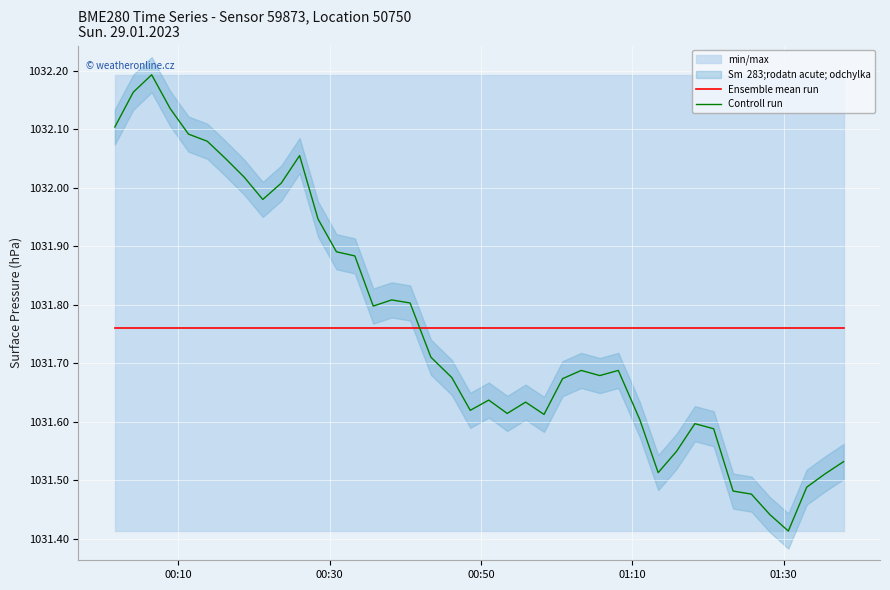

Reading left to right, what are all the values shown in this chart?

Ensemble mean run: 1031.8	1031.8	1031.8	1031.8	1031.8	1031.8	1031.8	1031.8	1031.8	1031.8	1031.8	1031.8	1031.8	1031.8	1031.8	1031.8	1031.8	1031.8	1031.8	1031.8	1031.8	1031.8	1031.8	1031.8	1031.8	1031.8	1031.8	1031.8	1031.8	1031.8	1031.8	1031.8	1031.8	1031.8	1031.8	1031.8	1031.8	1031.8	1031.8	1031.8
Controll run: 1032.1	1032.2	1032.2	1032.1	1032.1	1032.1	1032.0	1032.0	1032.0	1032.0	1032.1	1031.9	1031.9	1031.9	1031.8	1031.8	1031.8	1031.7	1031.7	1031.6	1031.6	1031.6	1031.6	1031.6	1031.7	1031.7	1031.7	1031.7	1031.6	1031.5	1031.5	1031.6	1031.6	1031.5	1031.5	1031.4	1031.4	1031.5	1031.5	1031.5